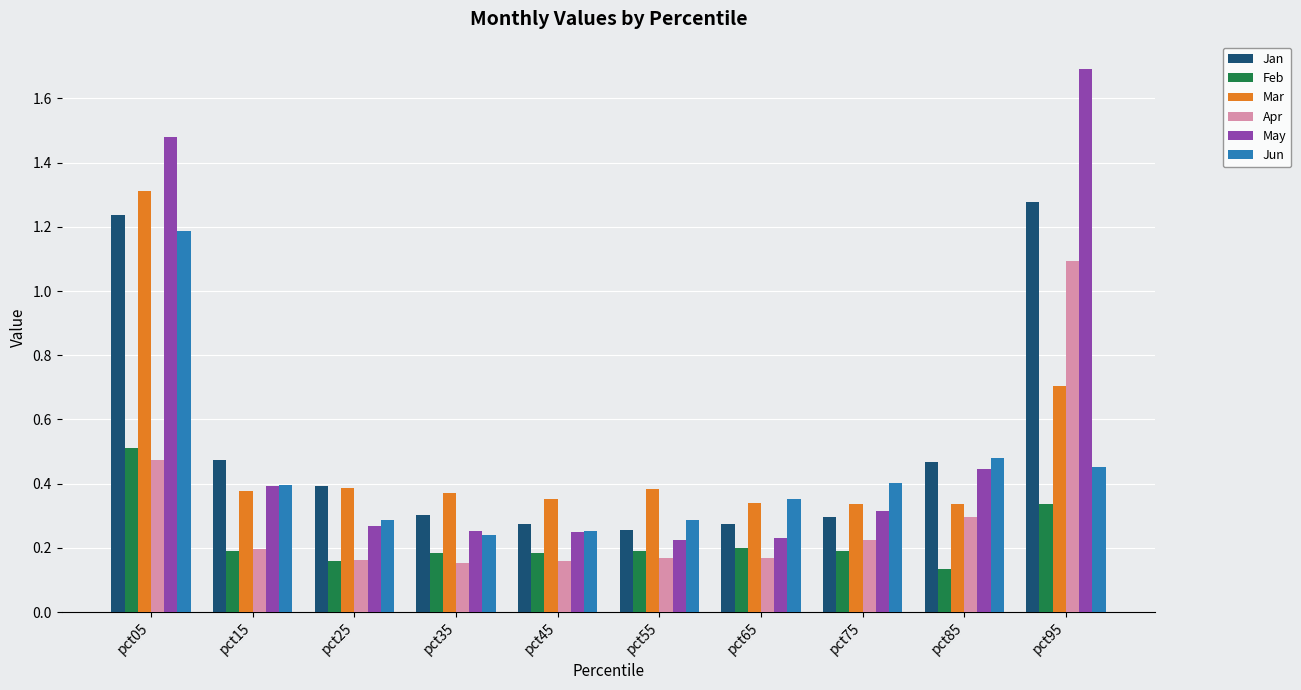

Is the value of May at pct95 greater than the value of Jun at pct55?

Yes